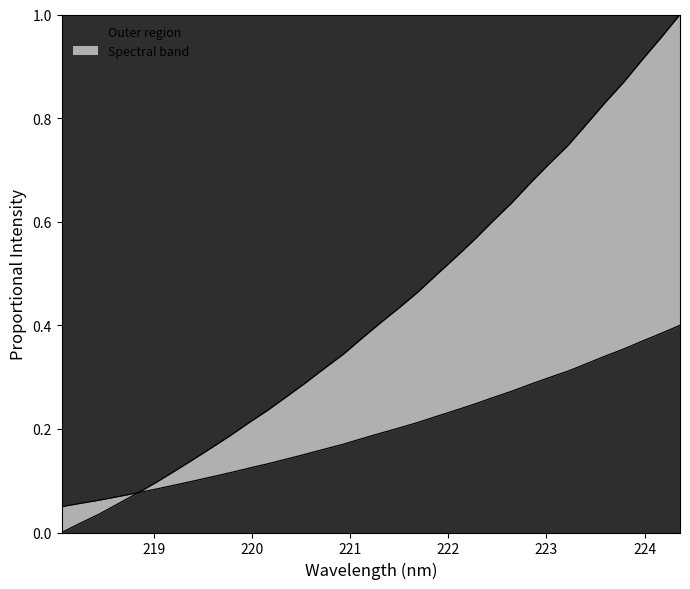

How many lines are shown in the chart?

2